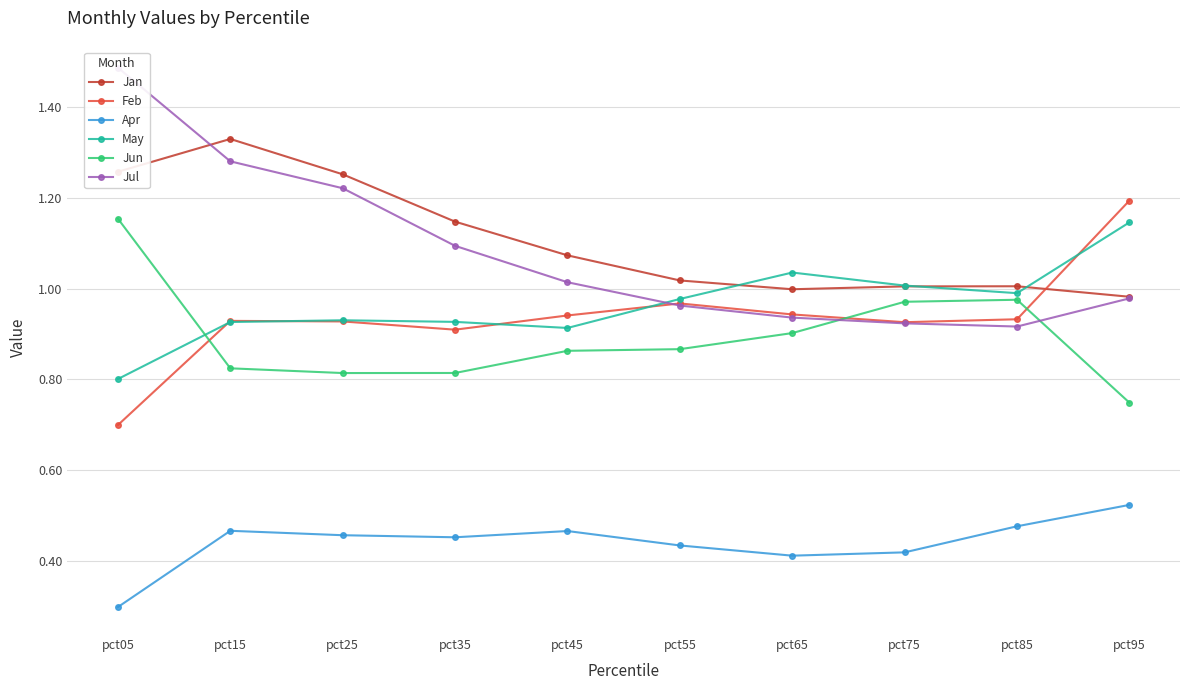

Is the value of Apr at pct55 greater than the value of Jan at pct85?

No